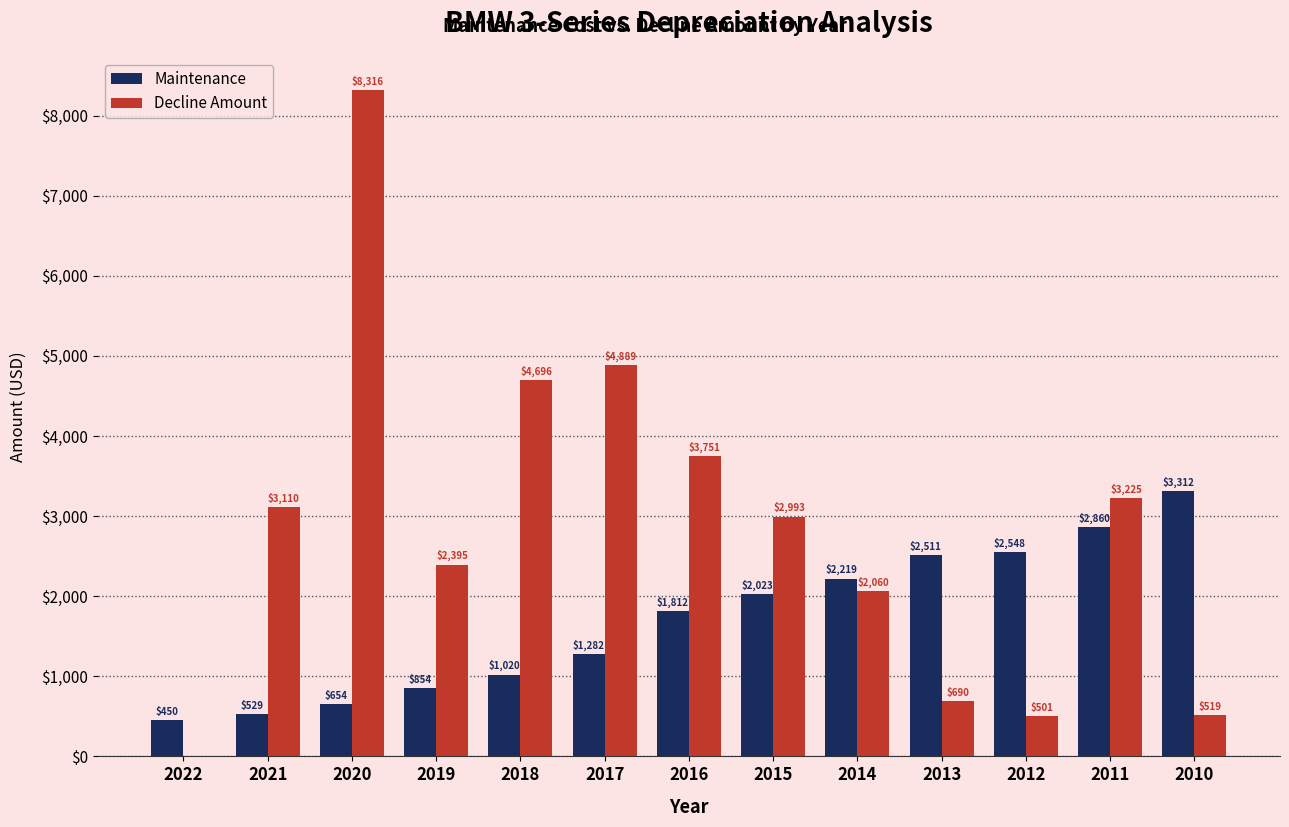

What is the sum of the Maintenance values at 2016 and 2017?

3094